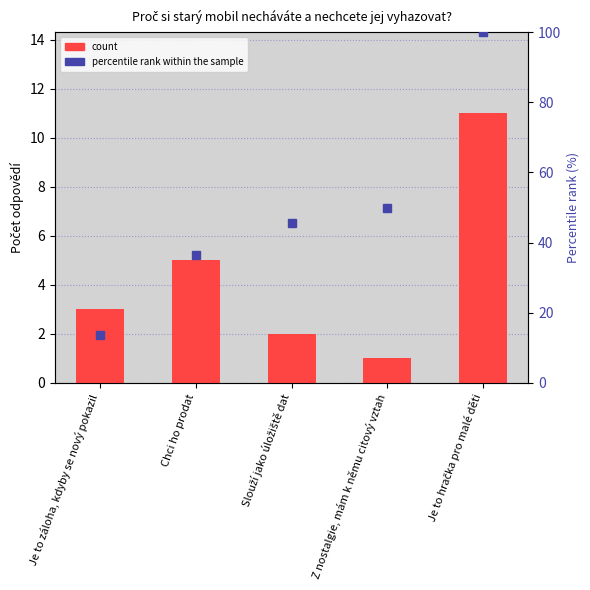

Rank the categories by value from lowest to highest.

Z nostalgie, mám k němu citový vztah, Slouží jako úložiště dat, Je to záloha, kdyby se nový pokazil, Chci ho prodat, Je to hračka pro malé děti